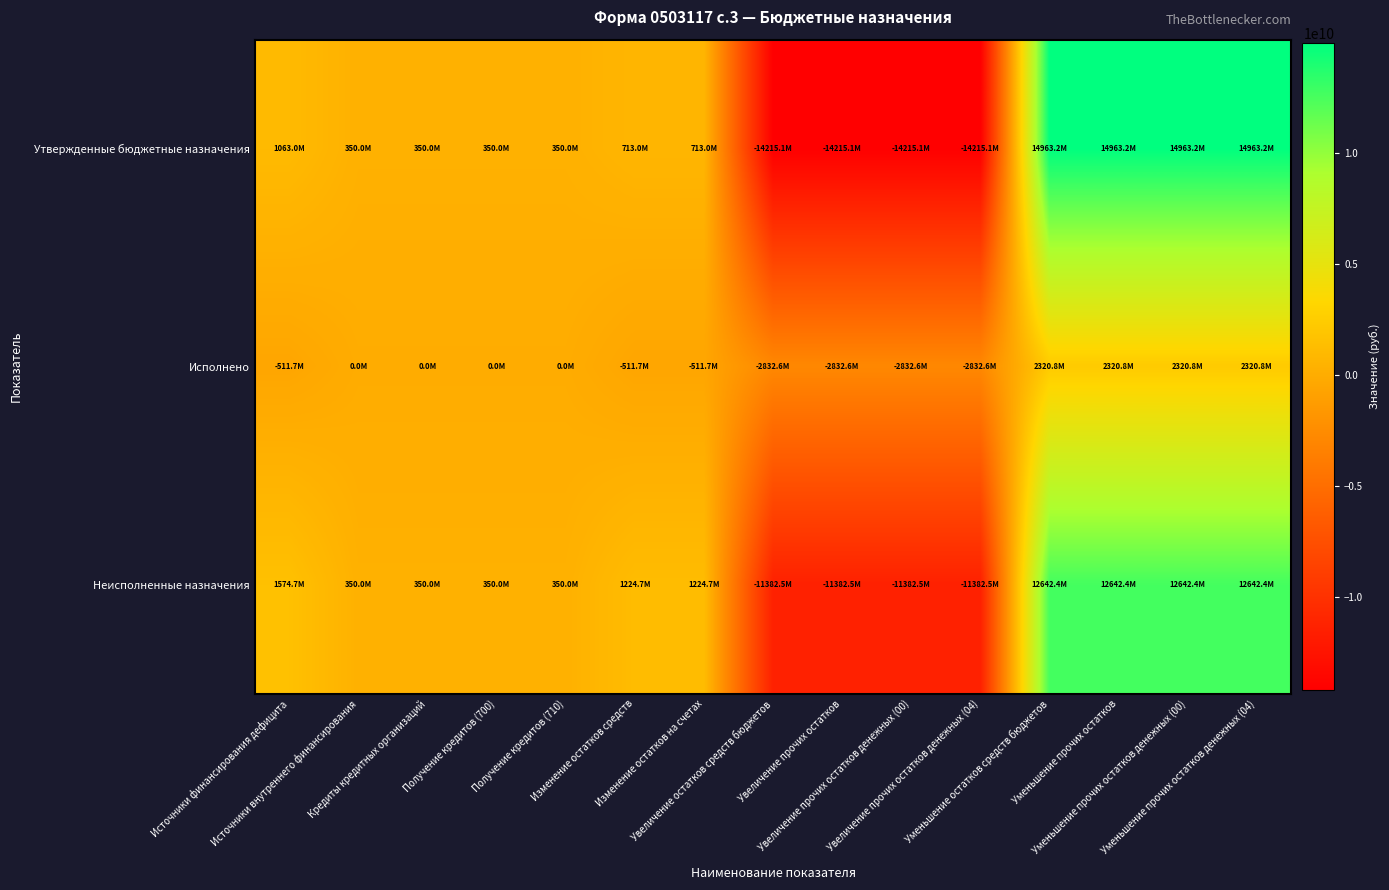

Which series has the largest total across all categories?

Неисполненные назначения